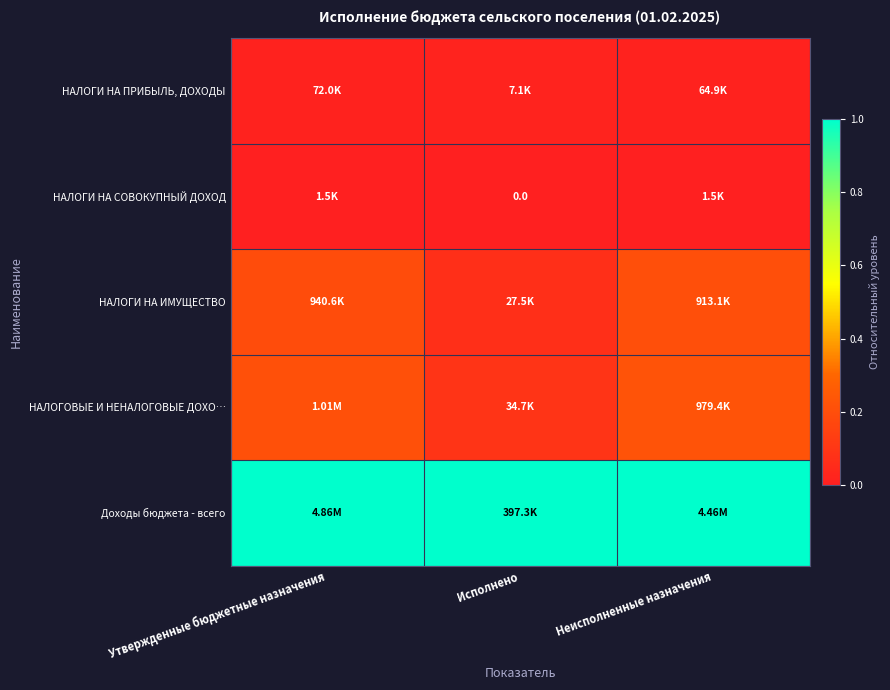

Which series has the largest total across all categories?

Доходы бюджета - всего